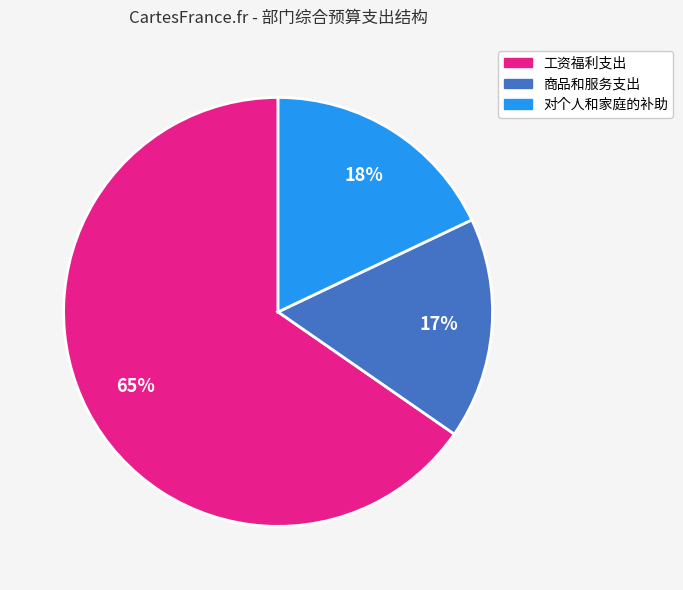

The 工资福利支出 slice represents 59% of the pie. True or false?

False